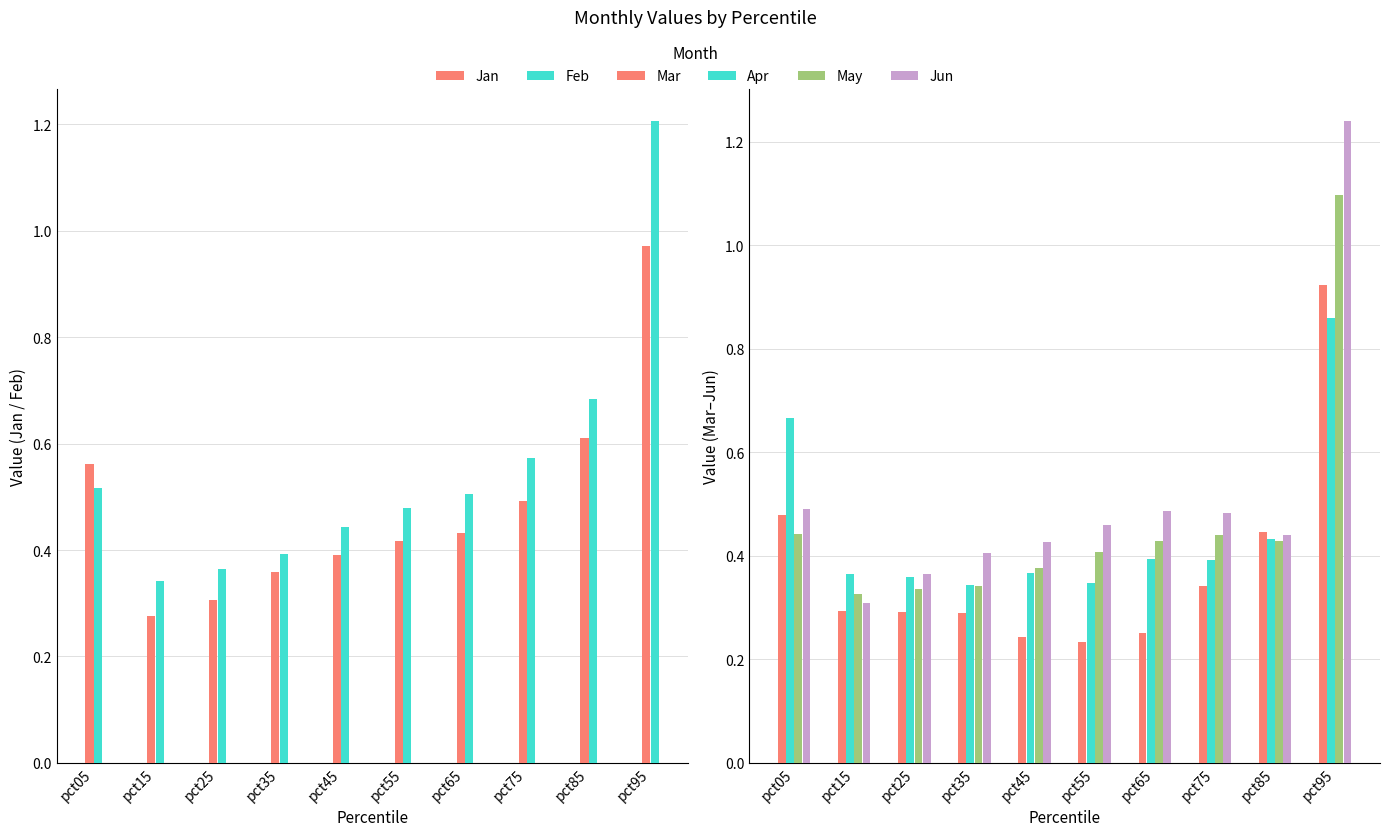

How many groups of bars are there?

10